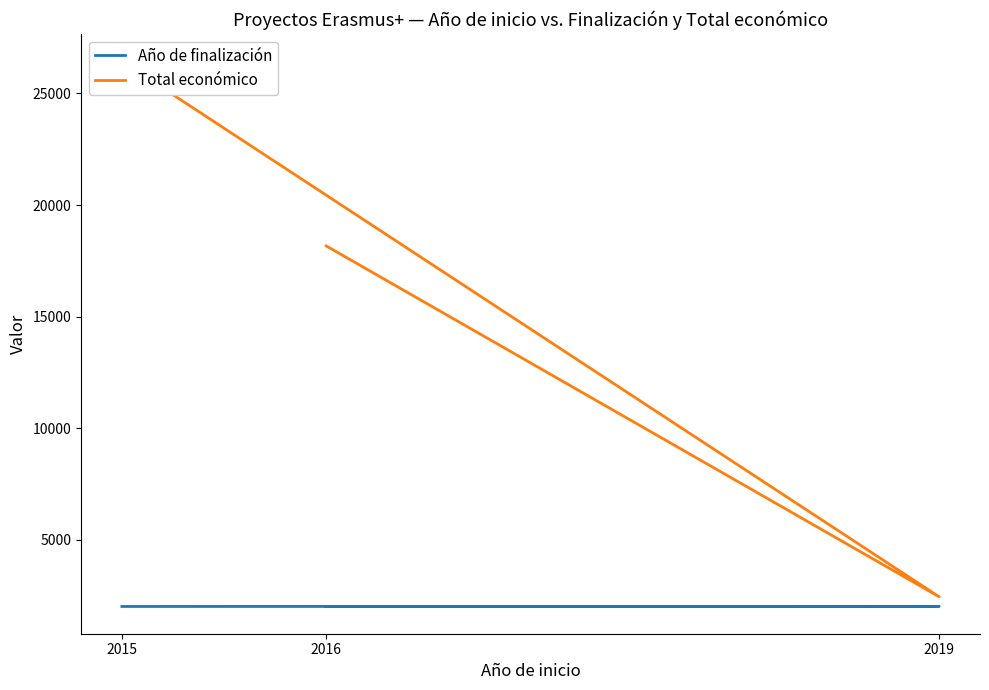

Reading left to right, what are all the values shown in this chart?

Año de finalización: 2017	2020	2016
Total económico: 18169	2450	26442